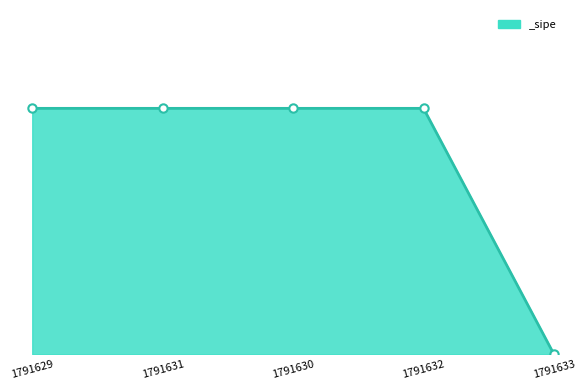

Is this an area chart (filled region under the line)?

Yes